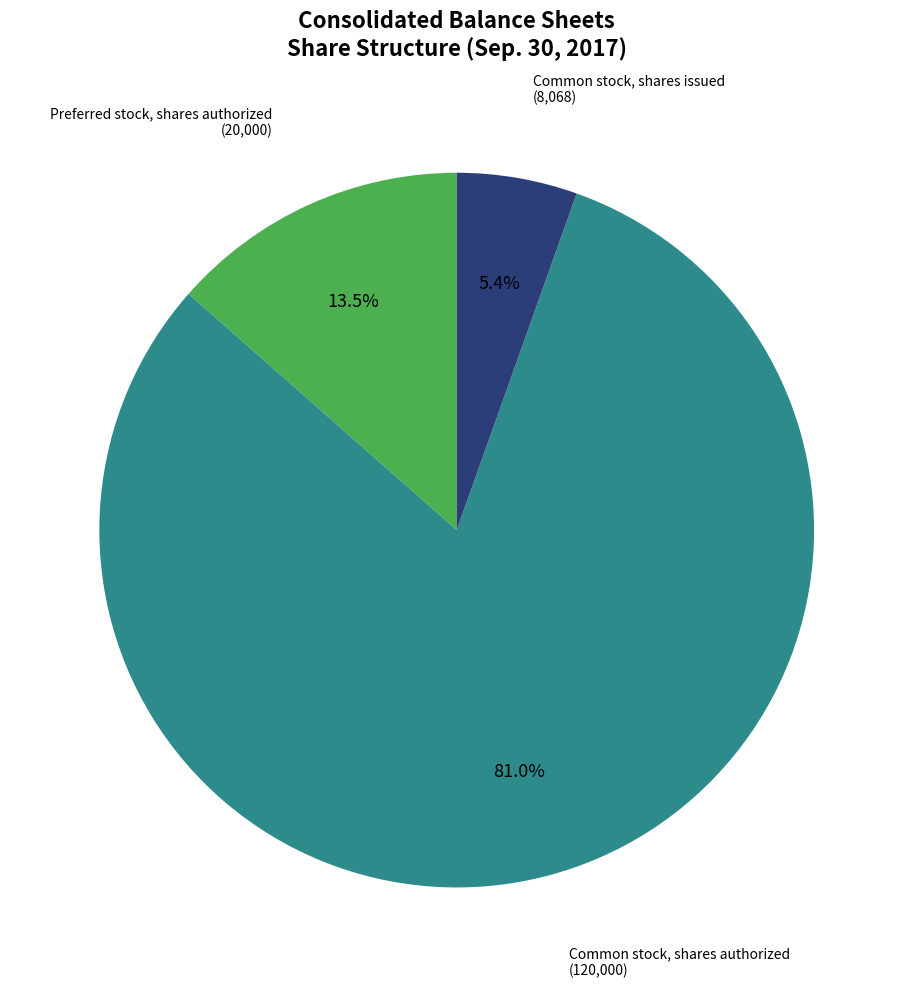

Does any single category account for the majority?

Yes